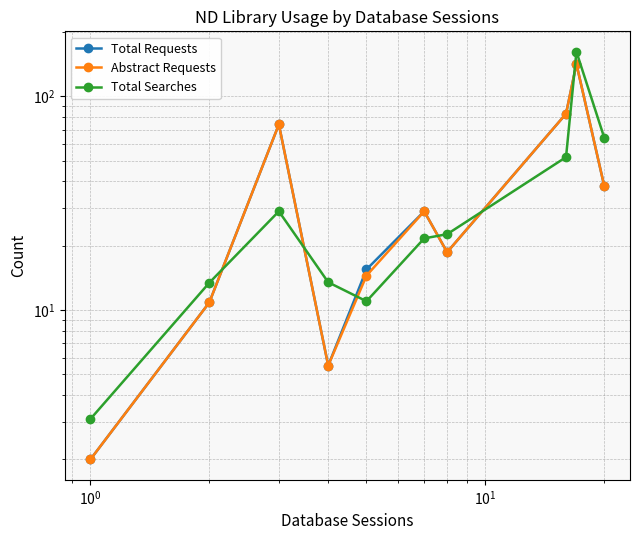

What are all the series names shown in the legend?

Total Requests, Abstract Requests, Total Searches